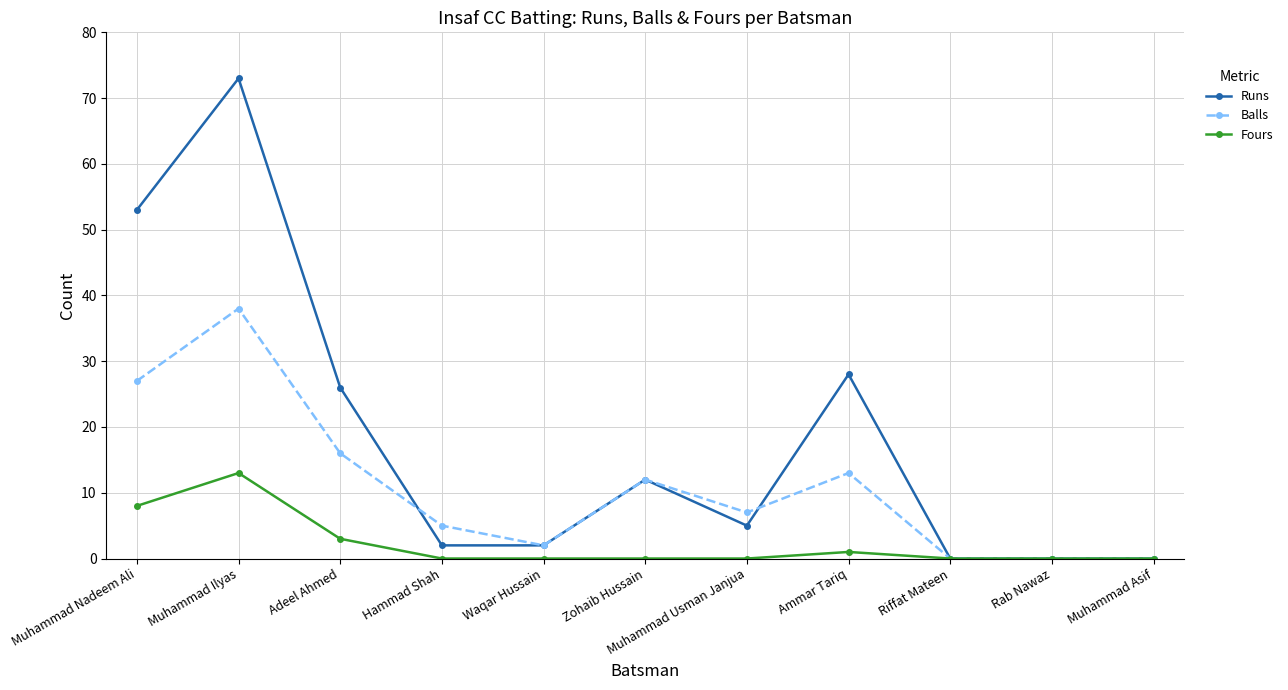

What is the greatest value displayed?

73